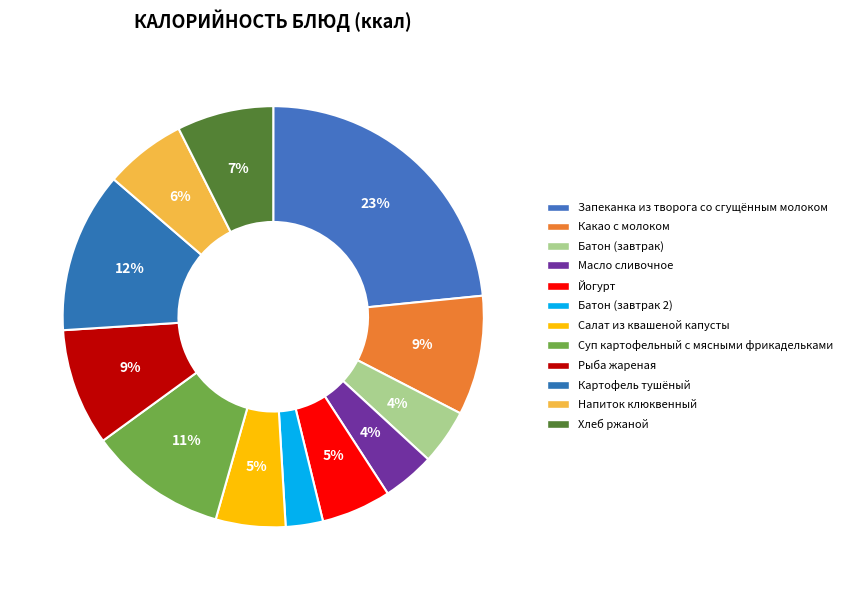

Which has a higher value, Напиток клюквенный or Рыба жареная?

Рыба жареная